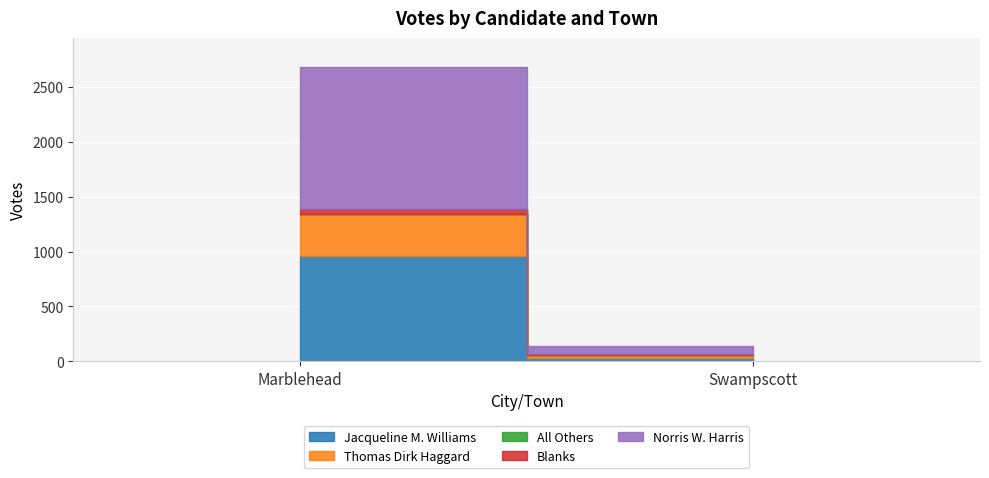

What is the approximate value of Jacqueline M. Williams at Swampscott?

32